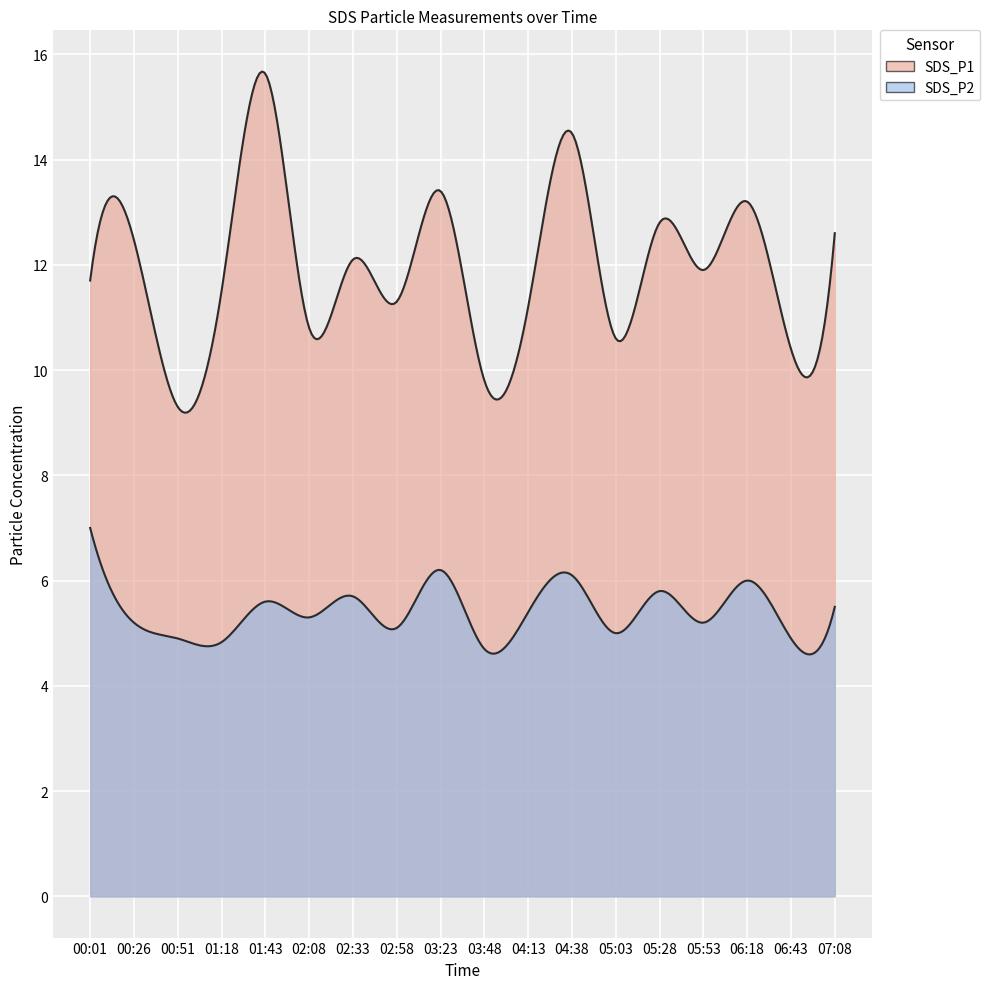

Reading left to right, extract all data points from this chart.

SDS_P1: 00:01=11.7	00:26=12.5	00:51=9.3	01:18=11.5	01:43=15.6	02:08=10.8	02:33=12.1	02:58=11.3	03:23=13.4	03:48=9.8	04:13=11.2	04:38=14.5	05:03=10.6	05:28=12.8	05:53=11.9	06:18=13.2	06:43=10.4	07:08=12.6
SDS_P2: 00:01=7.0	00:26=5.2	00:51=4.9	01:18=4.8	01:43=5.6	02:08=5.3	02:33=5.7	02:58=5.1	03:23=6.2	03:48=4.7	04:13=5.4	04:38=6.1	05:03=5.0	05:28=5.8	05:53=5.2	06:18=6.0	06:43=4.9	07:08=5.5